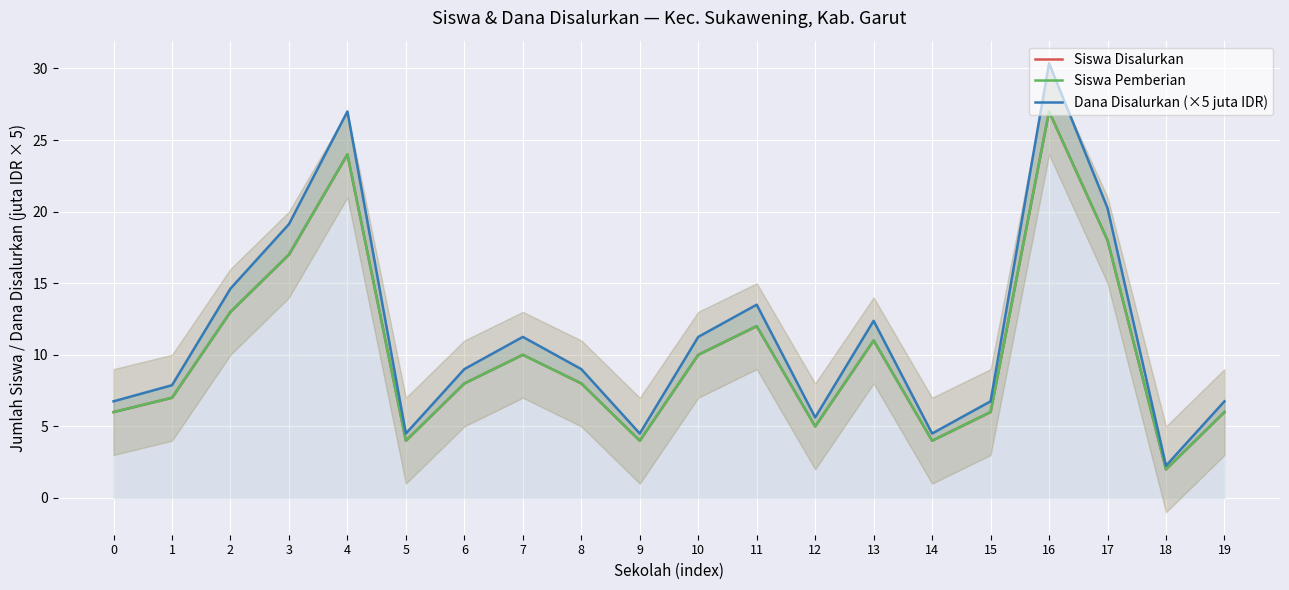

At which category is the sum across all series the highest?

16